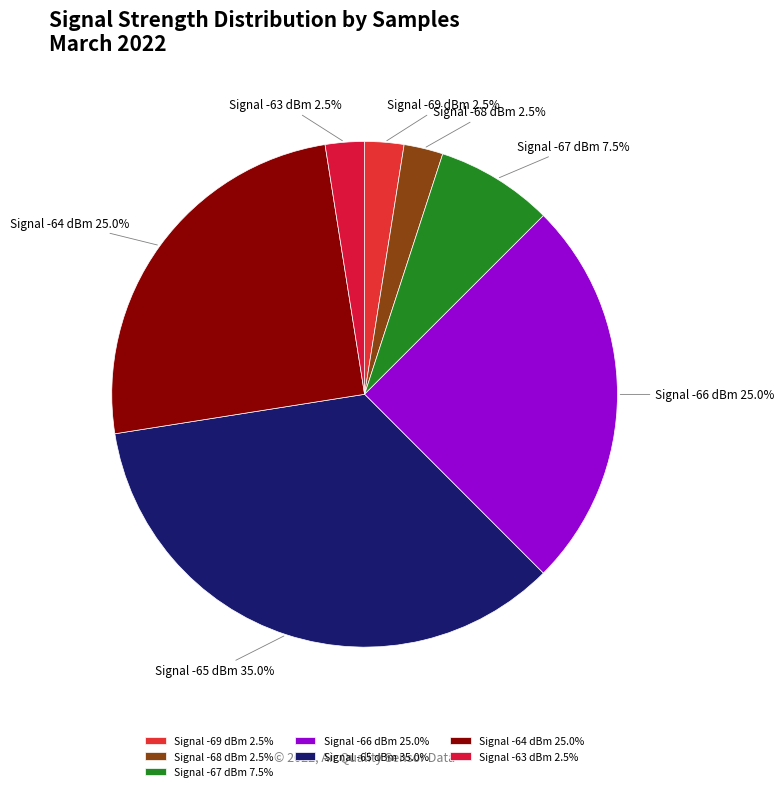

Count the number of slices in the pie.

7